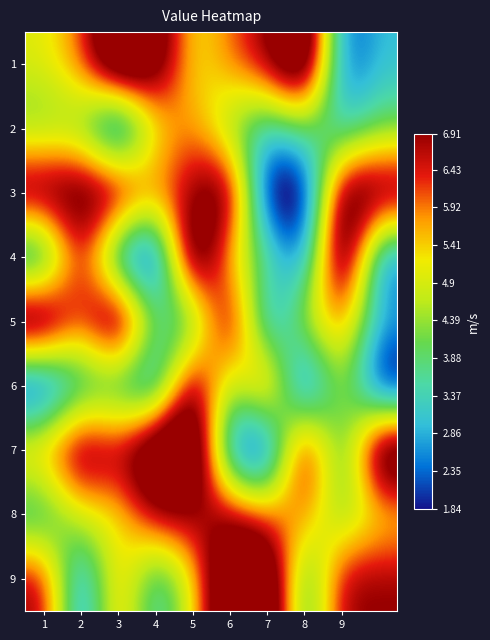

At which category is the sum across all series the highest?

5